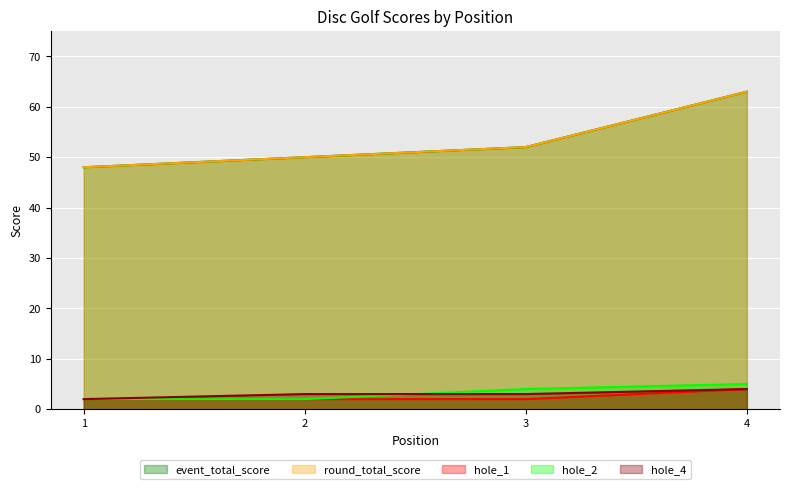

At which category does the chart reach its peak across all series?

4